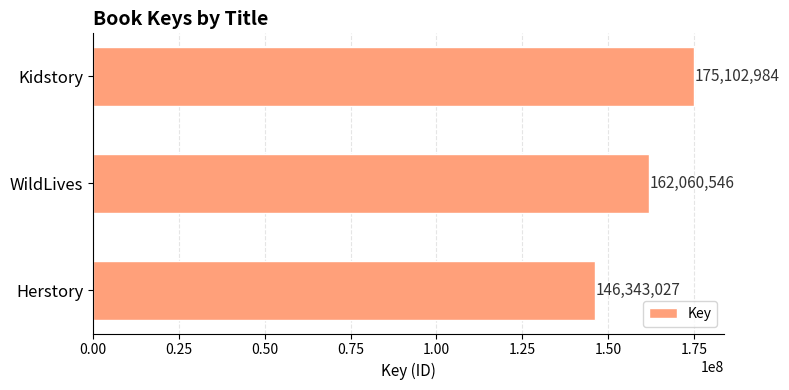

Reading top to bottom, list all the values displayed in this chart.

175102984	162060546	146343027